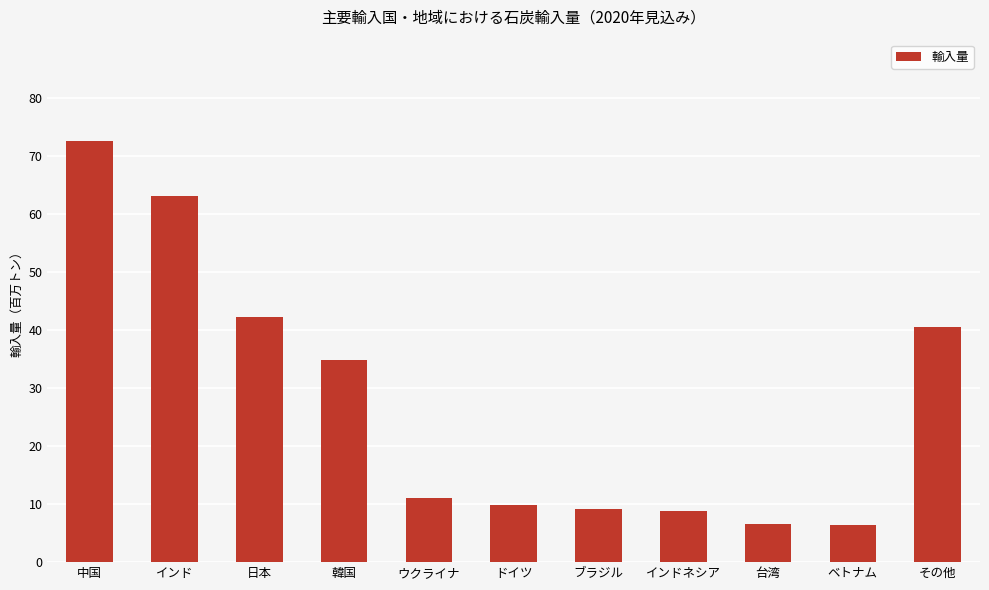

What is the minimum value shown in the chart?

6.4